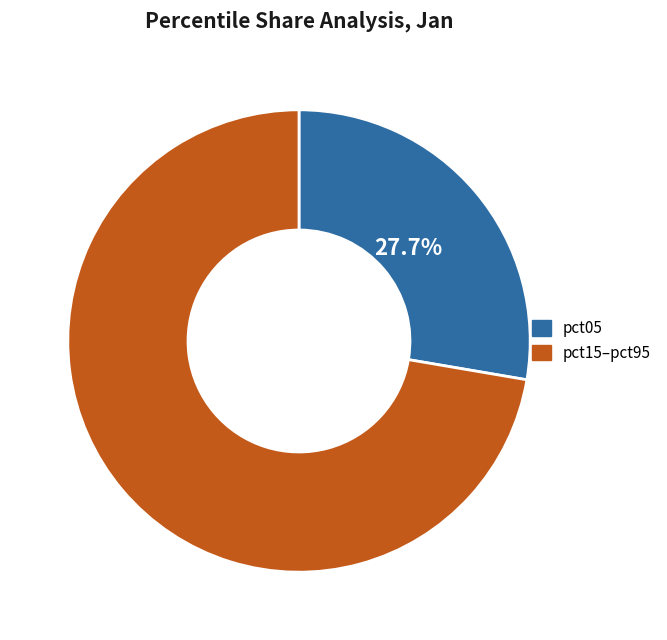

Rank the categories by value from highest to lowest.

pct15–pct95, pct05